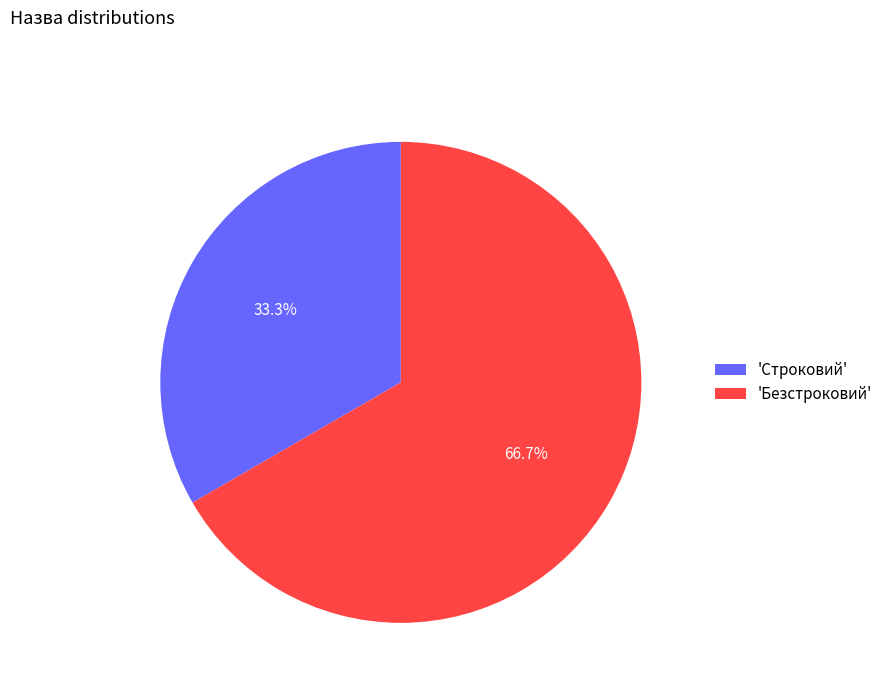

What percentage is NOT represented by 'Строковий'?

66.7%